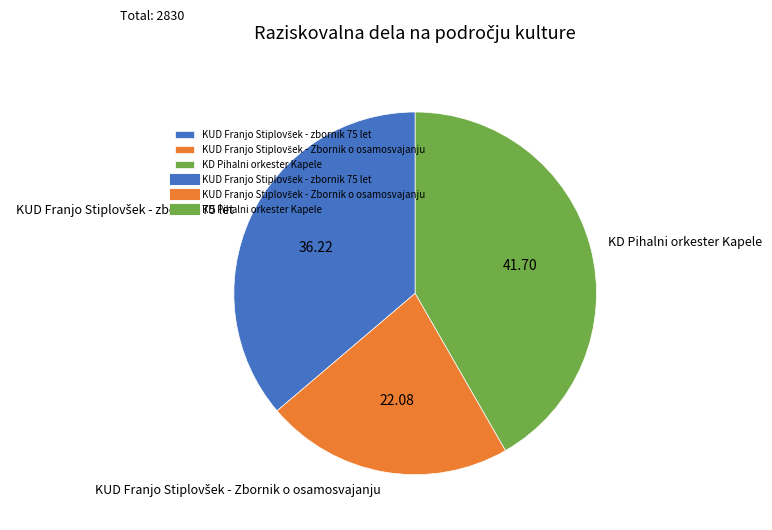

Which category has the biggest portion of the pie?

KD Pihalni orkester Kapele